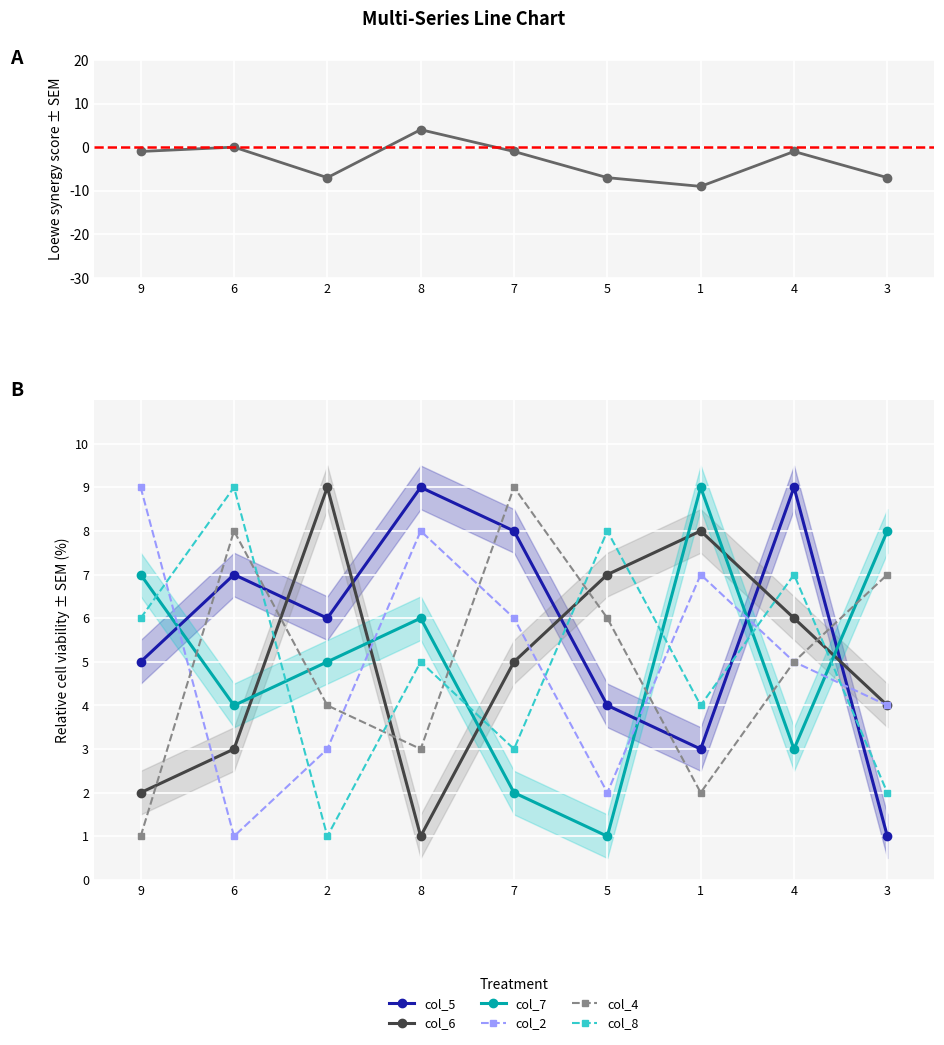

Is the value of col_8 at 3 greater than the value of col_7 at 4?

No